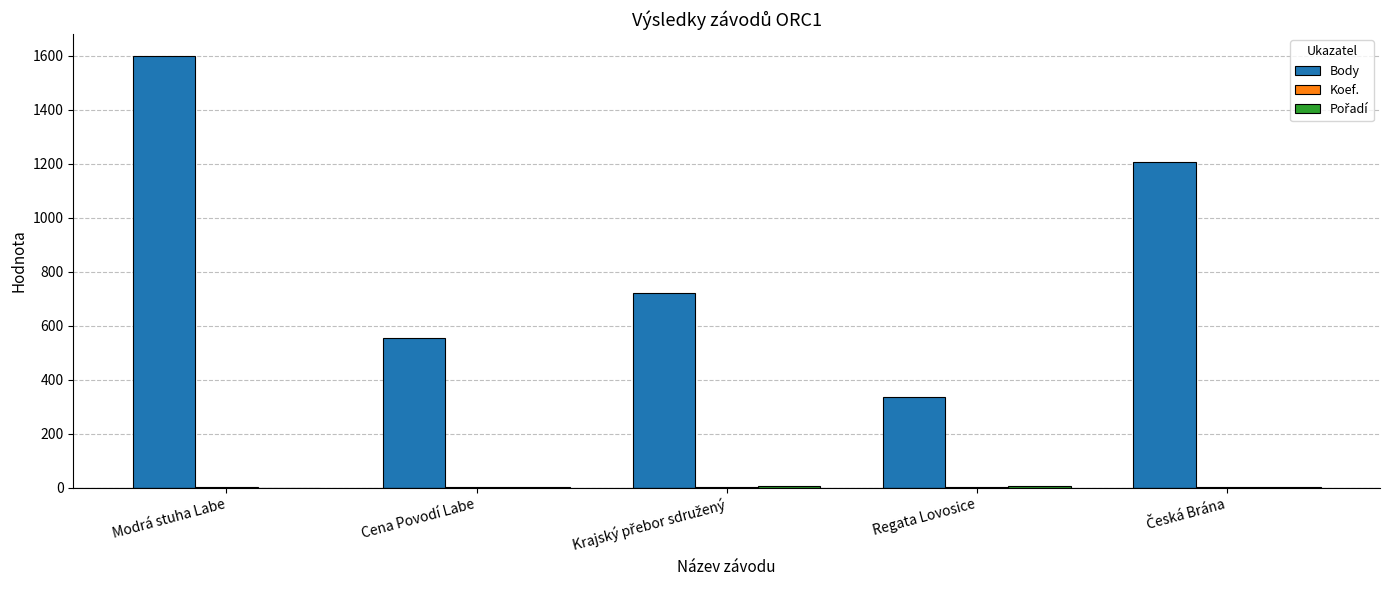

What is the sum of all Body values?

4417